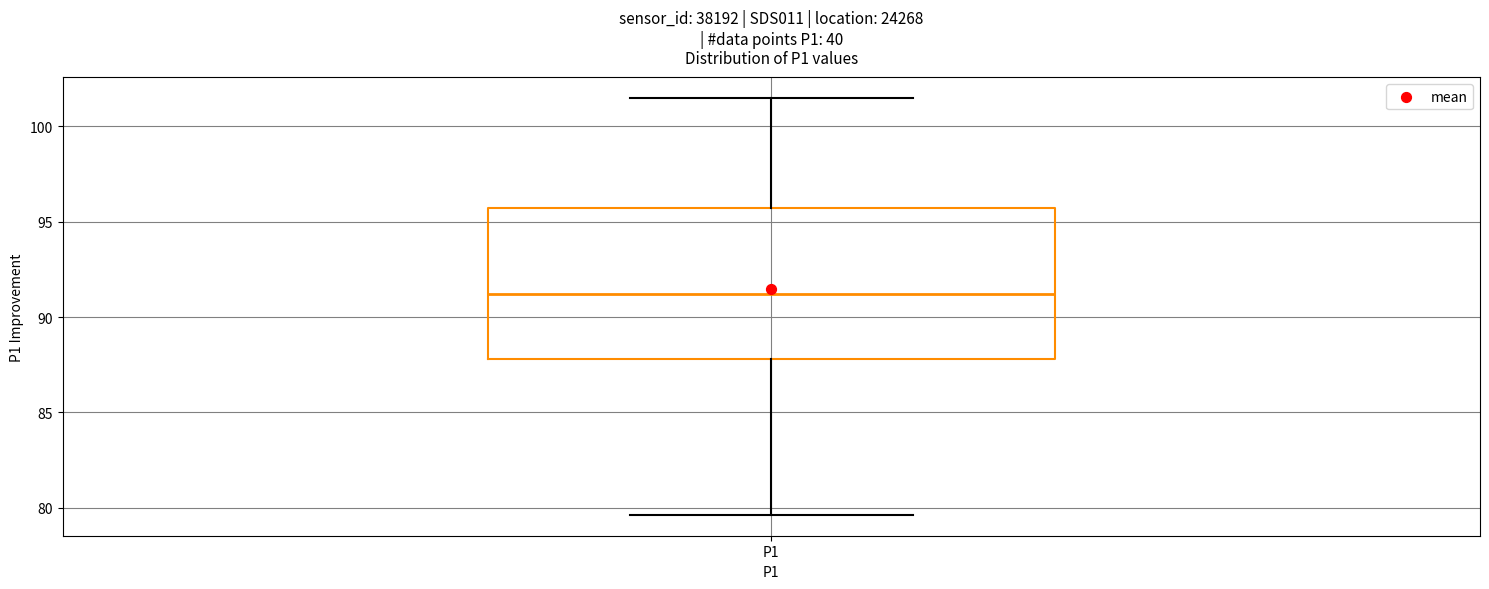

Where is the lower edge of the box for P1 on the y-axis? The values are not printed on the chart, so give them approximately, as read against the axis.

88.0